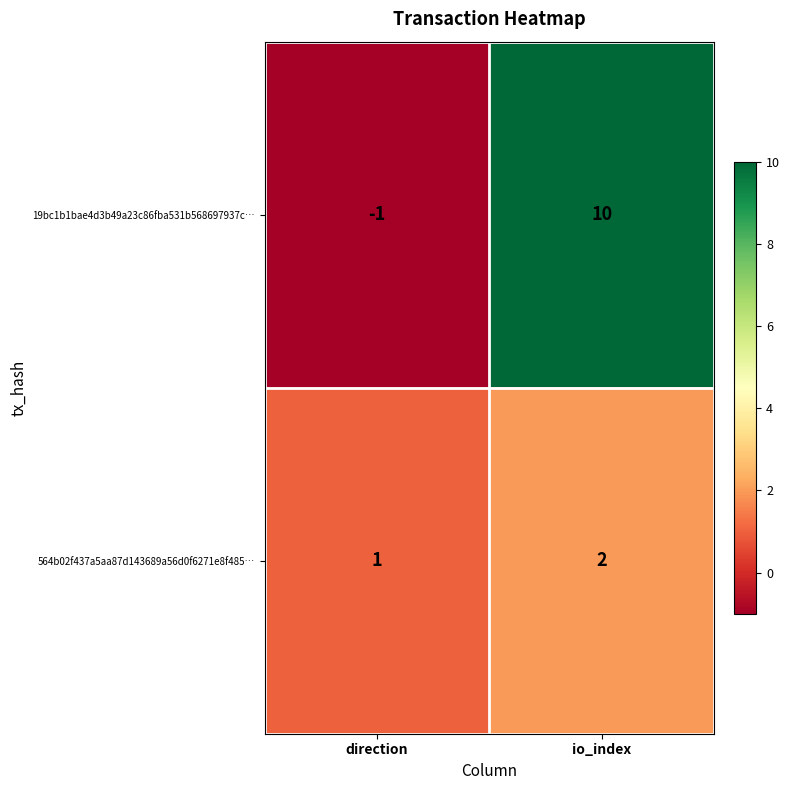

At which label is 19bc1b1bae4d3b49a23c86fba531b568697937c… closest to 4?

direction